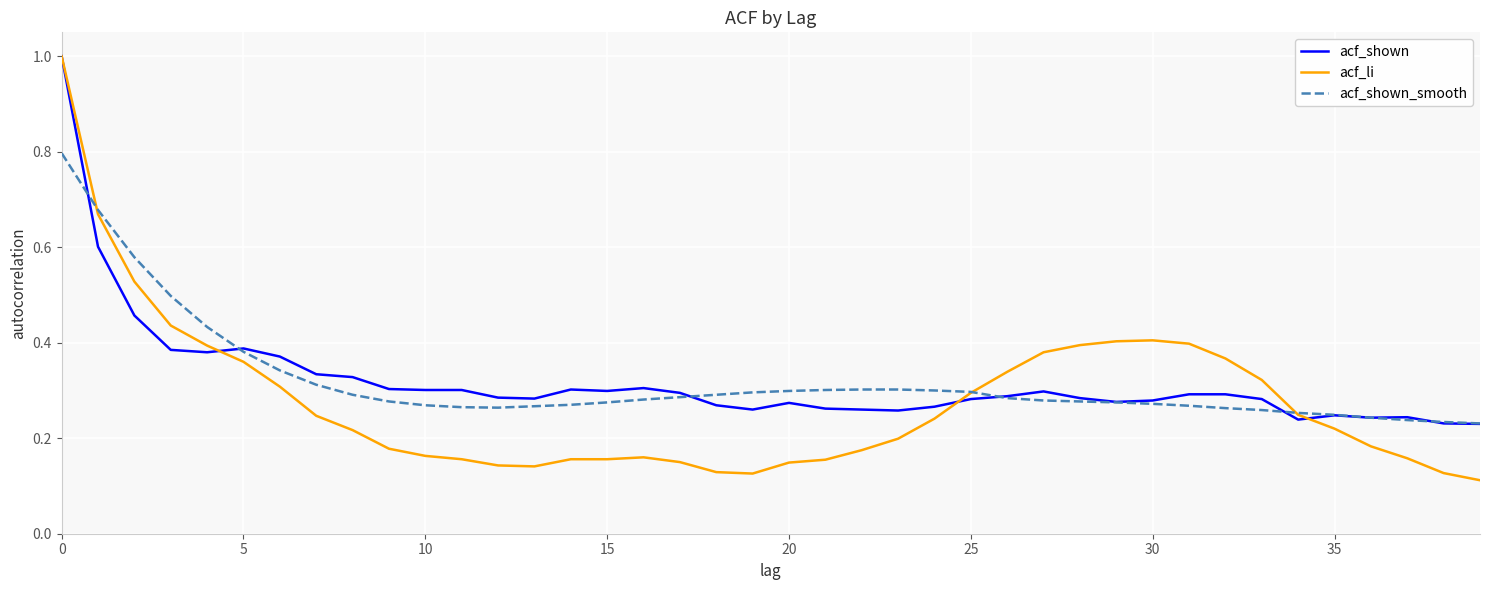

What is the maximum value shown in the chart?

1.0